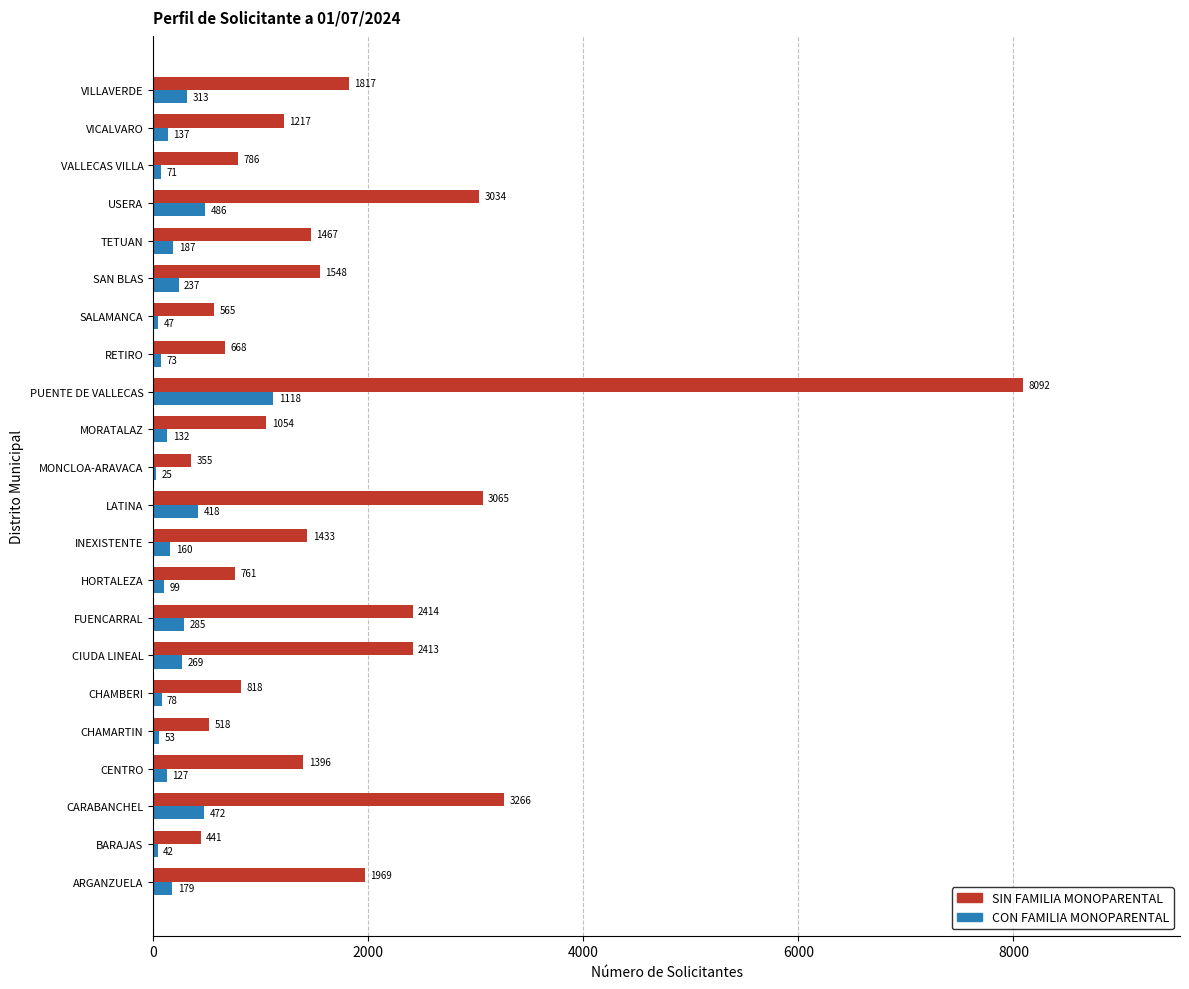

Which label corresponds to the largest value in the chart?

PUENTE DE VALLECAS